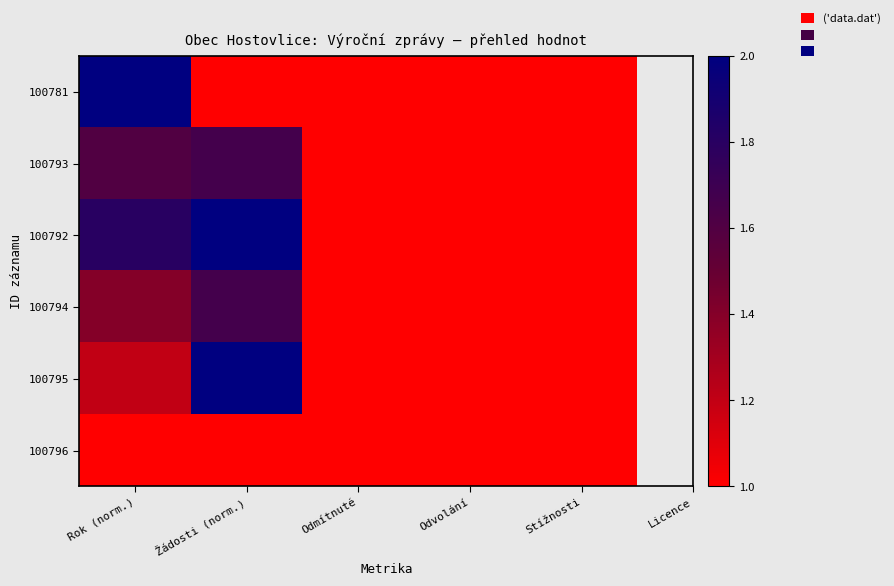

Which has a higher value, Odvolání or Žádosti (norm.)?

Odvolání